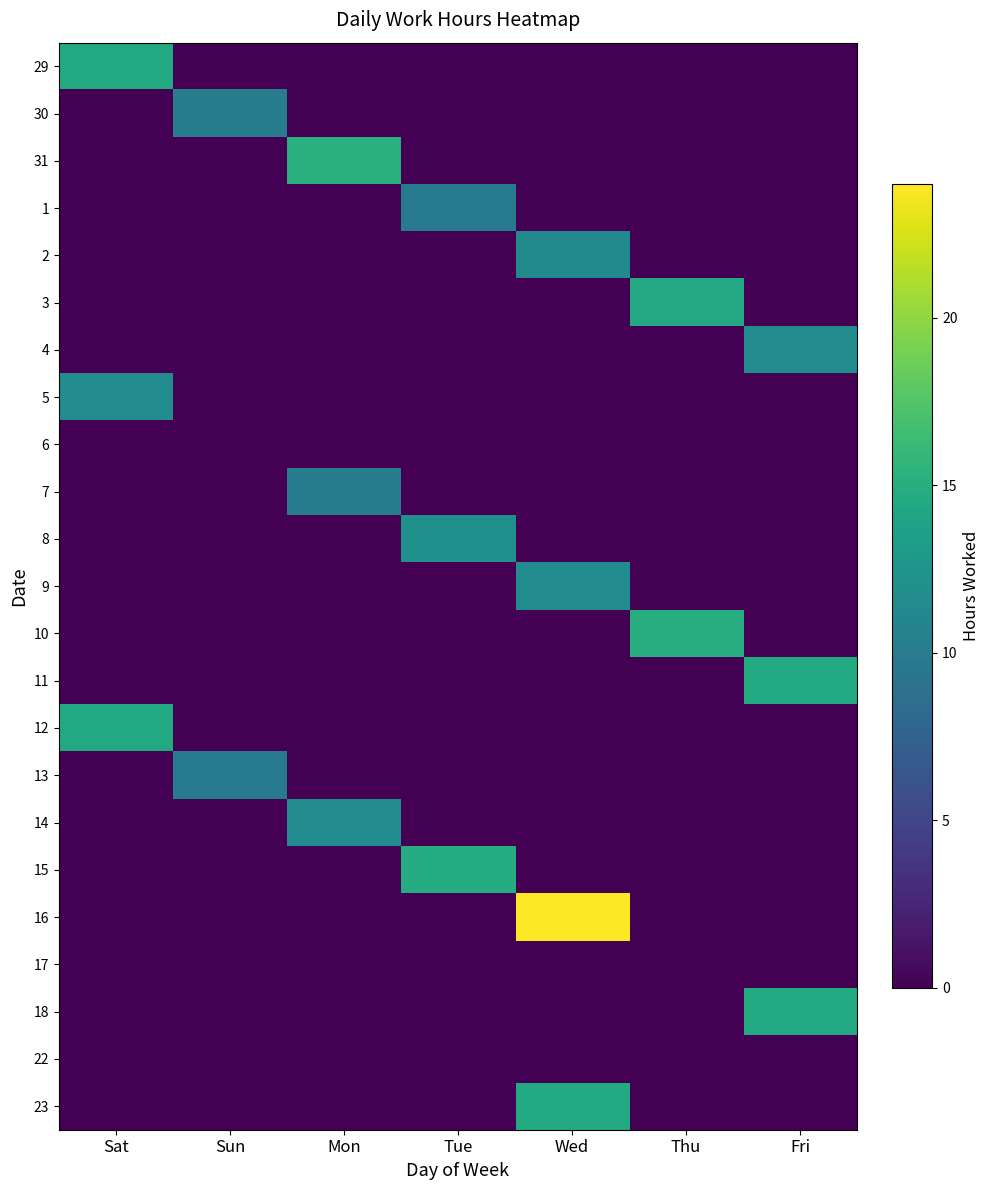

Reading right to left, extract all data points from this chart.

29: Fri=0.0	Thu=0.0	Wed=0.0	Tue=0.0	Mon=0.0	Sun=0.0	Sat=14.6
30: Fri=0.0	Thu=0.0	Wed=0.0	Tue=0.0	Mon=0.0	Sun=10.2	Sat=0.0
31: Fri=0.0	Thu=0.0	Wed=0.0	Tue=0.0	Mon=15.2	Sun=0.0	Sat=0.0
1: Fri=0.0	Thu=0.0	Wed=0.0	Tue=10.0	Mon=0.0	Sun=0.0	Sat=0.0
2: Fri=0.0	Thu=0.0	Wed=11.5	Tue=0.0	Mon=0.0	Sun=0.0	Sat=0.0
3: Fri=0.0	Thu=14.4	Wed=0.0	Tue=0.0	Mon=0.0	Sun=0.0	Sat=0.0
4: Fri=11.6	Thu=0.0	Wed=0.0	Tue=0.0	Mon=0.0	Sun=0.0	Sat=0.0
5: Fri=0.0	Thu=0.0	Wed=0.0	Tue=0.0	Mon=0.0	Sun=0.0	Sat=11.6
6: Fri=0.0	Thu=0.0	Wed=0.0	Tue=0.0	Mon=0.0	Sun=0.0	Sat=0.0
7: Fri=0.0	Thu=0.0	Wed=0.0	Tue=0.0	Mon=10.1	Sun=0.0	Sat=0.0
8: Fri=0.0	Thu=0.0	Wed=0.0	Tue=12.0	Mon=0.0	Sun=0.0	Sat=0.0
9: Fri=0.0	Thu=0.0	Wed=11.5	Tue=0.0	Mon=0.0	Sun=0.0	Sat=0.0
10: Fri=0.0	Thu=14.9	Wed=0.0	Tue=0.0	Mon=0.0	Sun=0.0	Sat=0.0
11: Fri=14.7	Thu=0.0	Wed=0.0	Tue=0.0	Mon=0.0	Sun=0.0	Sat=0.0
12: Fri=0.0	Thu=0.0	Wed=0.0	Tue=0.0	Mon=0.0	Sun=0.0	Sat=14.5
13: Fri=0.0	Thu=0.0	Wed=0.0	Tue=0.0	Mon=0.0	Sun=9.9	Sat=0.0
14: Fri=0.0	Thu=0.0	Wed=0.0	Tue=0.0	Mon=11.6	Sun=0.0	Sat=0.0
15: Fri=0.0	Thu=0.0	Wed=0.0	Tue=14.8	Mon=0.0	Sun=0.0	Sat=0.0
16: Fri=0.0	Thu=0.0	Wed=24.0	Tue=0.0	Mon=0.0	Sun=0.0	Sat=0.0
17: Fri=0.0	Thu=0.0	Wed=0.0	Tue=0.0	Mon=0.0	Sun=0.0	Sat=0.0
18: Fri=14.6	Thu=0.0	Wed=0.0	Tue=0.0	Mon=0.0	Sun=0.0	Sat=0.0
22: Fri=0.0	Thu=0.0	Wed=0.0	Tue=0.0	Mon=0.0	Sun=0.0	Sat=0.0
23: Fri=0.0	Thu=0.0	Wed=14.6	Tue=0.0	Mon=0.0	Sun=0.0	Sat=0.0